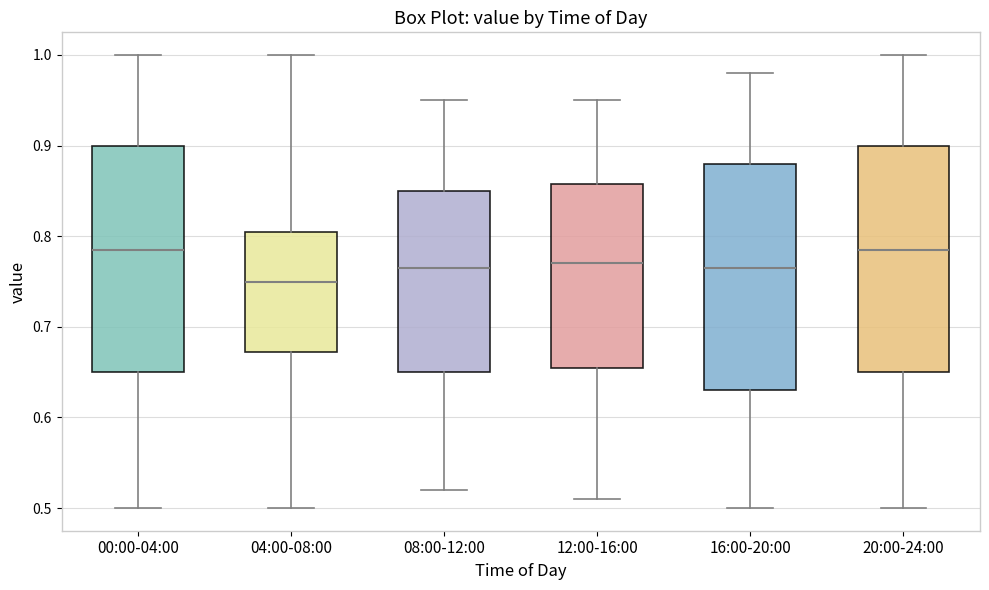

Reading left to right, transcribe this box plot: for each box, give where its median line is, the range the box spans, and where its two whiskers end, as read against the y-axis. The values are not printed on the chart, so give them approximately, as read against the axis.

00:00-04:00: median 0.79, box 0.65 to 0.90, whiskers 0.50 to 1.00
04:00-08:00: median 0.75, box 0.67 to 0.81, whiskers 0.50 to 1.00
08:00-12:00: median 0.77, box 0.65 to 0.85, whiskers 0.52 to 0.95
12:00-16:00: median 0.77, box 0.66 to 0.86, whiskers 0.51 to 0.95
16:00-20:00: median 0.77, box 0.63 to 0.88, whiskers 0.50 to 0.98
20:00-24:00: median 0.79, box 0.65 to 0.90, whiskers 0.50 to 1.00